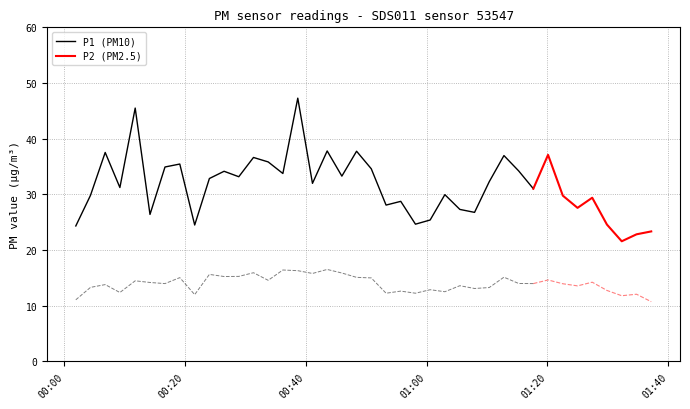

What is the average value of the P1 series?

31.5